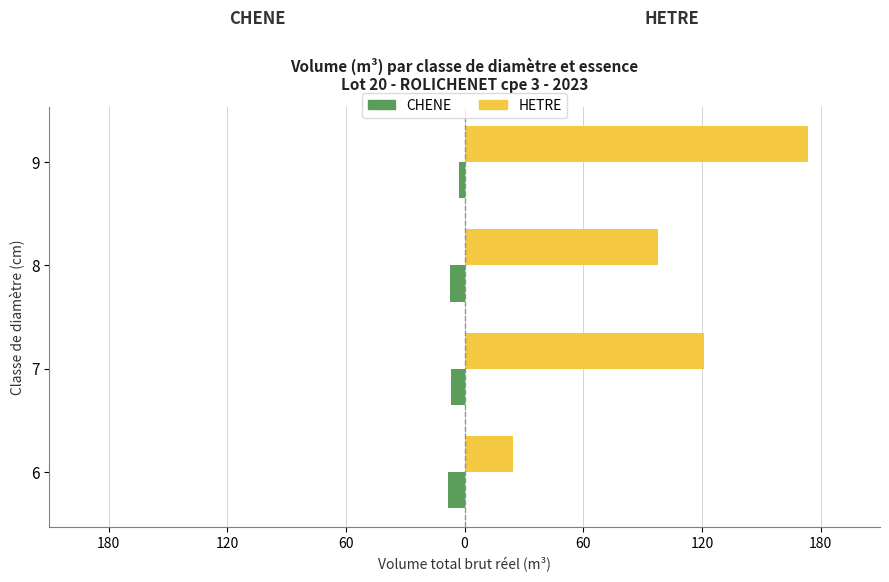

Reading right to left, extract all data points from this chart.

CHENE: -3.0	-7.3	-6.8	-8.2
HETRE: 173.5	98.0	121.3	24.5